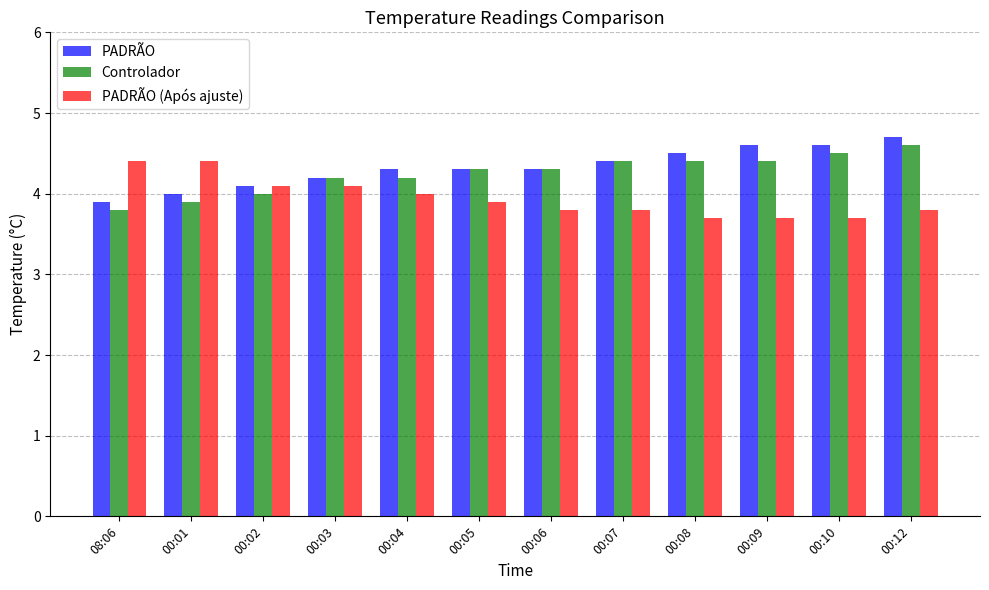

What is the difference between the Controlador values at 00:08 and 00:03?

0.2